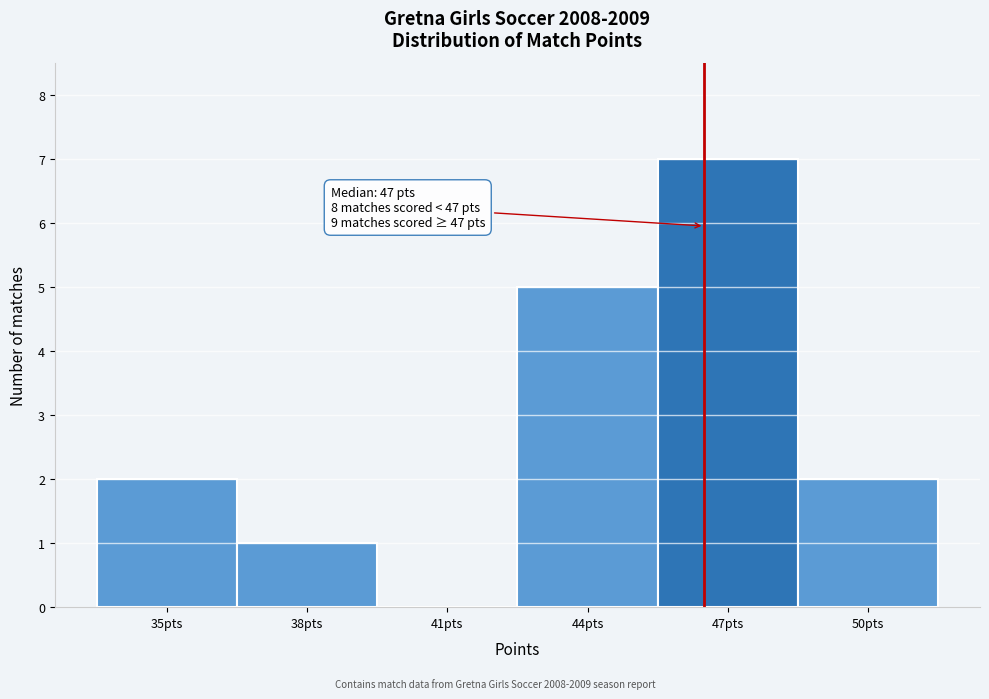

Reading right to left, extract all data points from this chart.

50pts=2	47pts=7	44pts=5	41pts=0	38pts=1	35pts=2